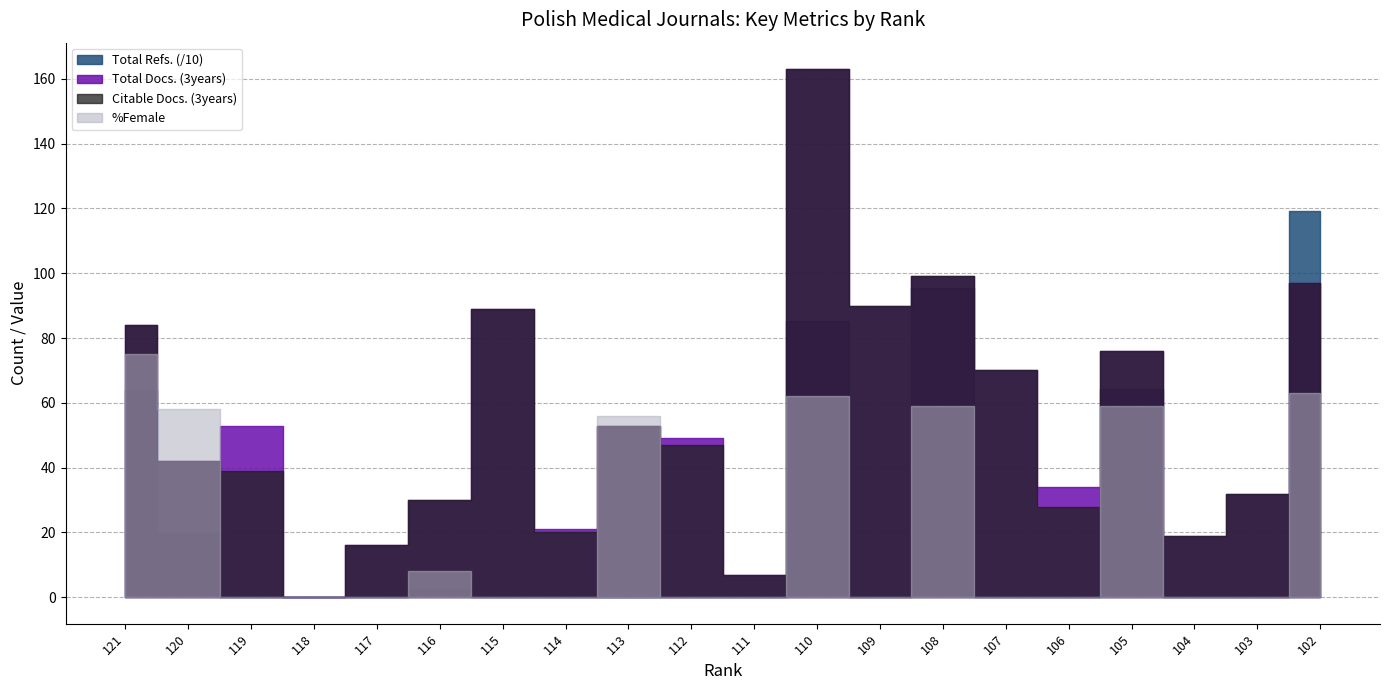

Reading left to right, list all the values displayed in this chart.

Total Docs. (3years): 84	42	53	0	16	30	89	21	53	49	7	163	90	99	70	34	76	19	32	97
Citable Docs. (3years): 84	42	39	0	16	30	89	20	53	47	7	163	90	99	70	28	76	19	32	97
Total Refs.: 639	199	0	0	0	27	0	0	0	0	0	853	0	955	0	0	644	0	0	1191
%Female: 75	58	0	0	0	8	0	0	56	0	0	62	0	59	0	0	59	0	0	63